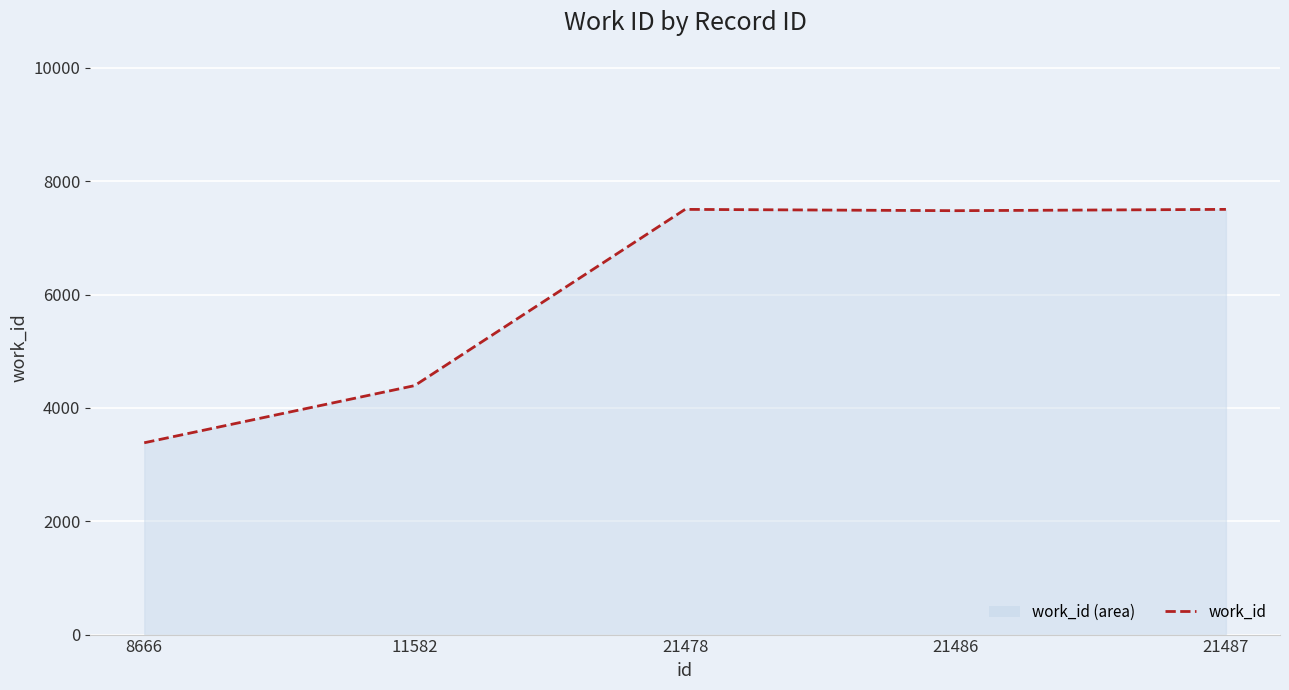

Between 8666 and 21486, which is larger?

21486